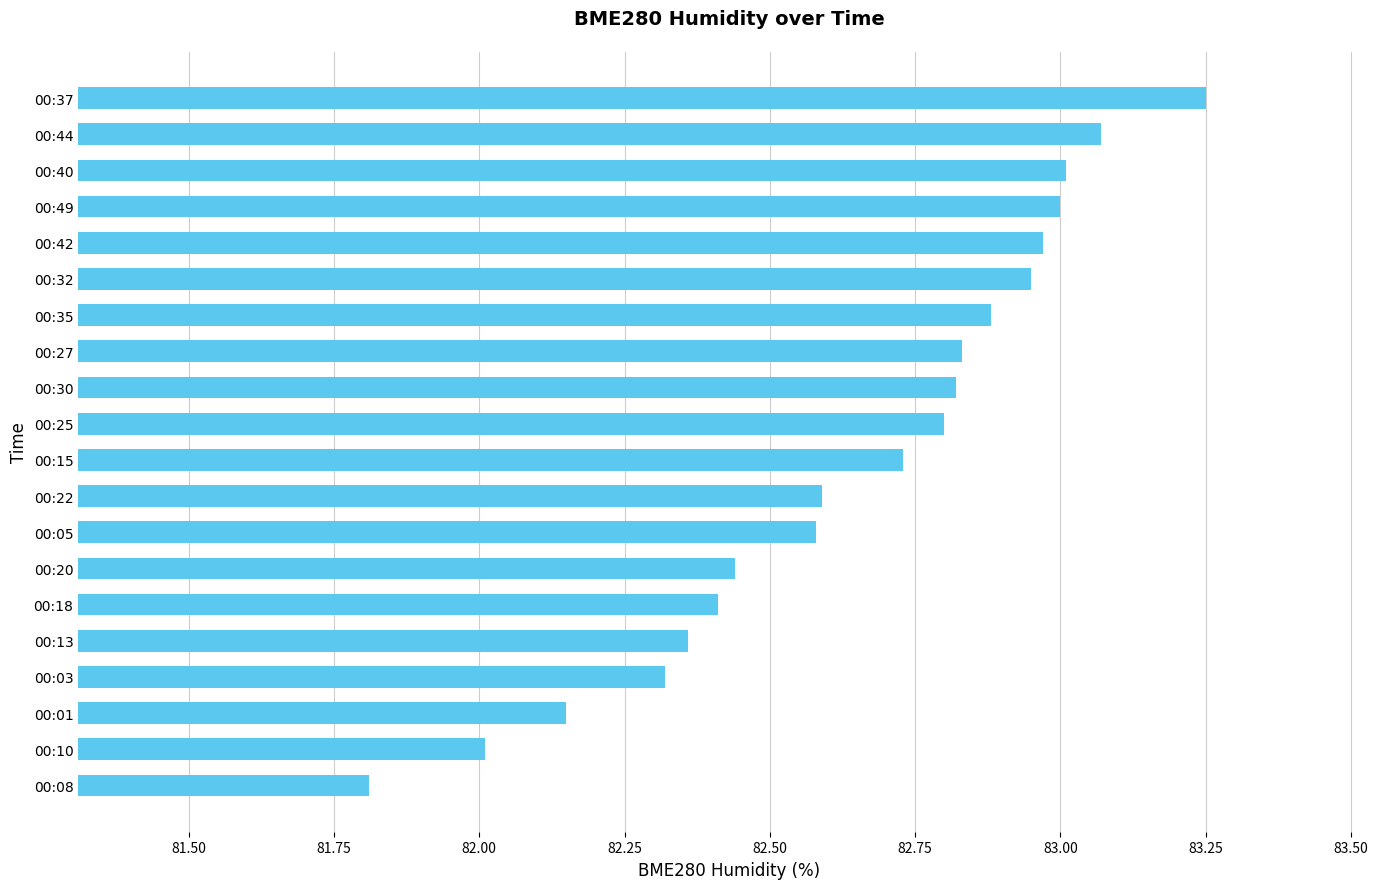

Is it true that the value at 00:08 is 81.8?

True